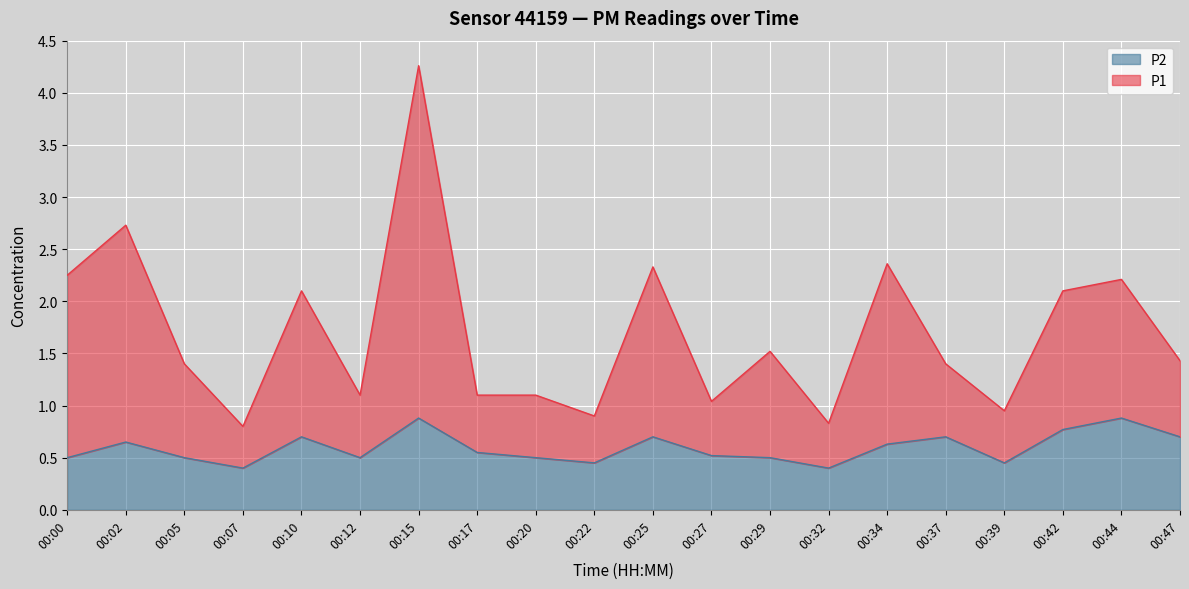

What is the value of the P2 point at the 16th from the left?

0.7